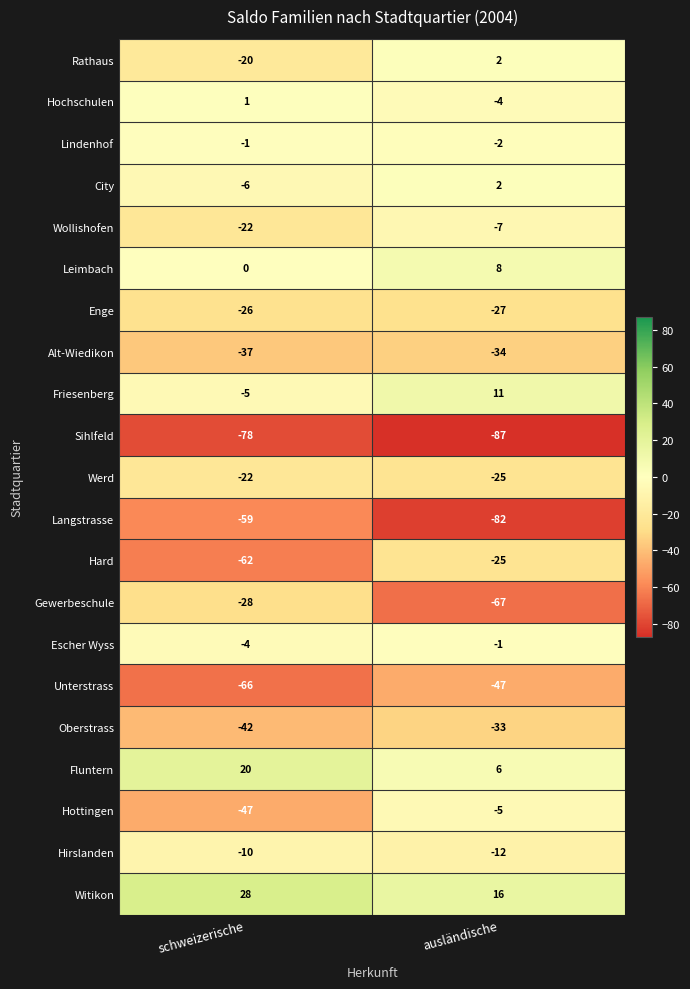

What is the sum of all Fluntern values?

26